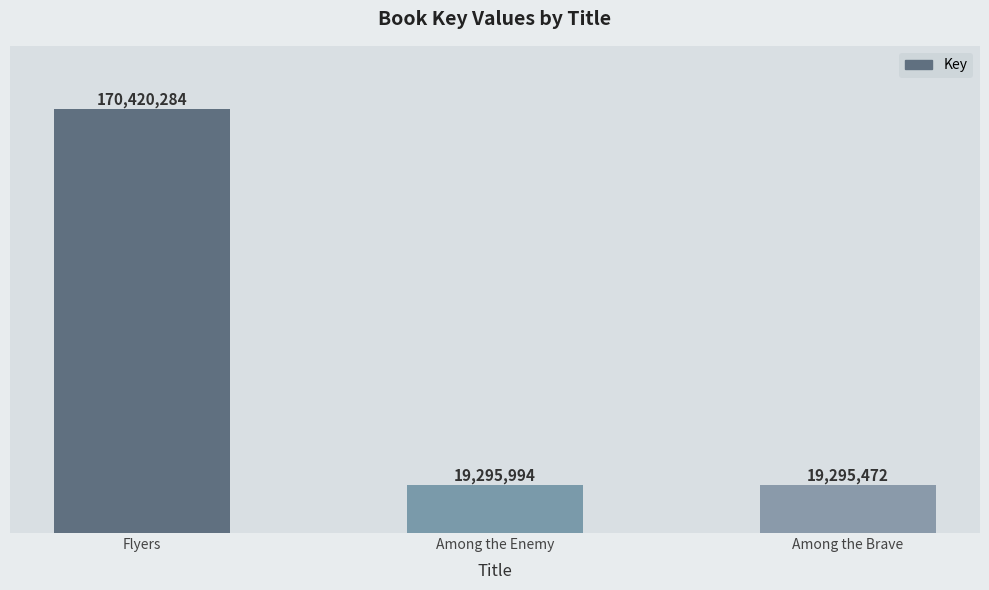

How many distinct data groups are displayed?

1